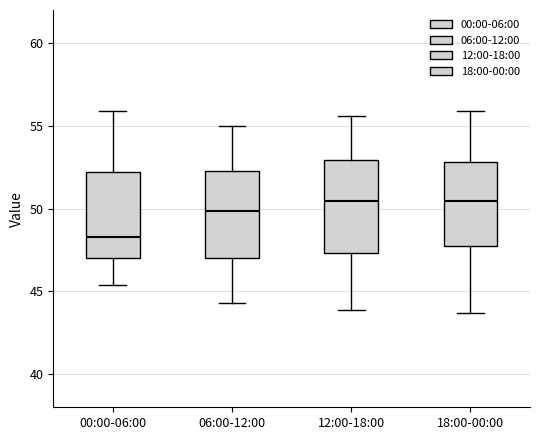

Reading left to right, read every box against the y-axis: the position of its median line, the range the box covers, and the ends of its whiskers. The values are not printed on the chart, so give them approximately, as read against the axis.

00:00-06:00: median 48.5, box 47.0 to 52.0, whiskers 45.5 to 56.0
06:00-12:00: median 50.0, box 47.0 to 52.5, whiskers 44.5 to 55.0
12:00-18:00: median 50.5, box 47.5 to 53.0, whiskers 44.0 to 55.5
18:00-00:00: median 50.5, box 48.0 to 53.0, whiskers 43.5 to 56.0